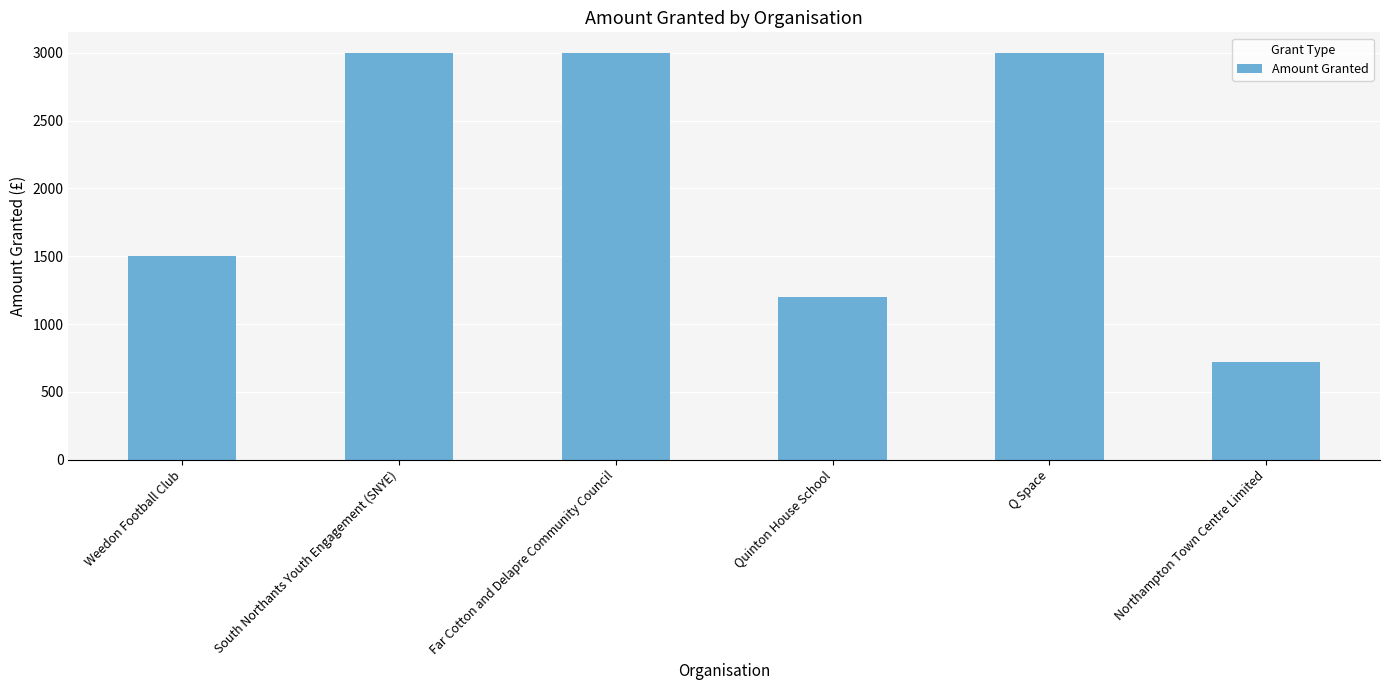

What is the change in value from Weedon Football Club to Quinton House School?

-300